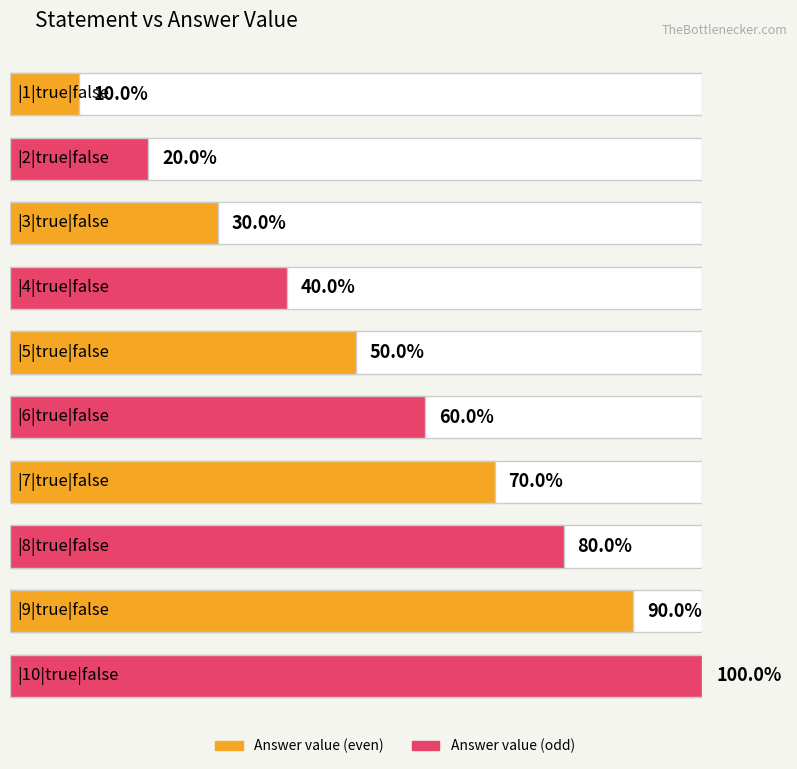

Between |2|true|false and |7|true|false, which is larger?

|7|true|false